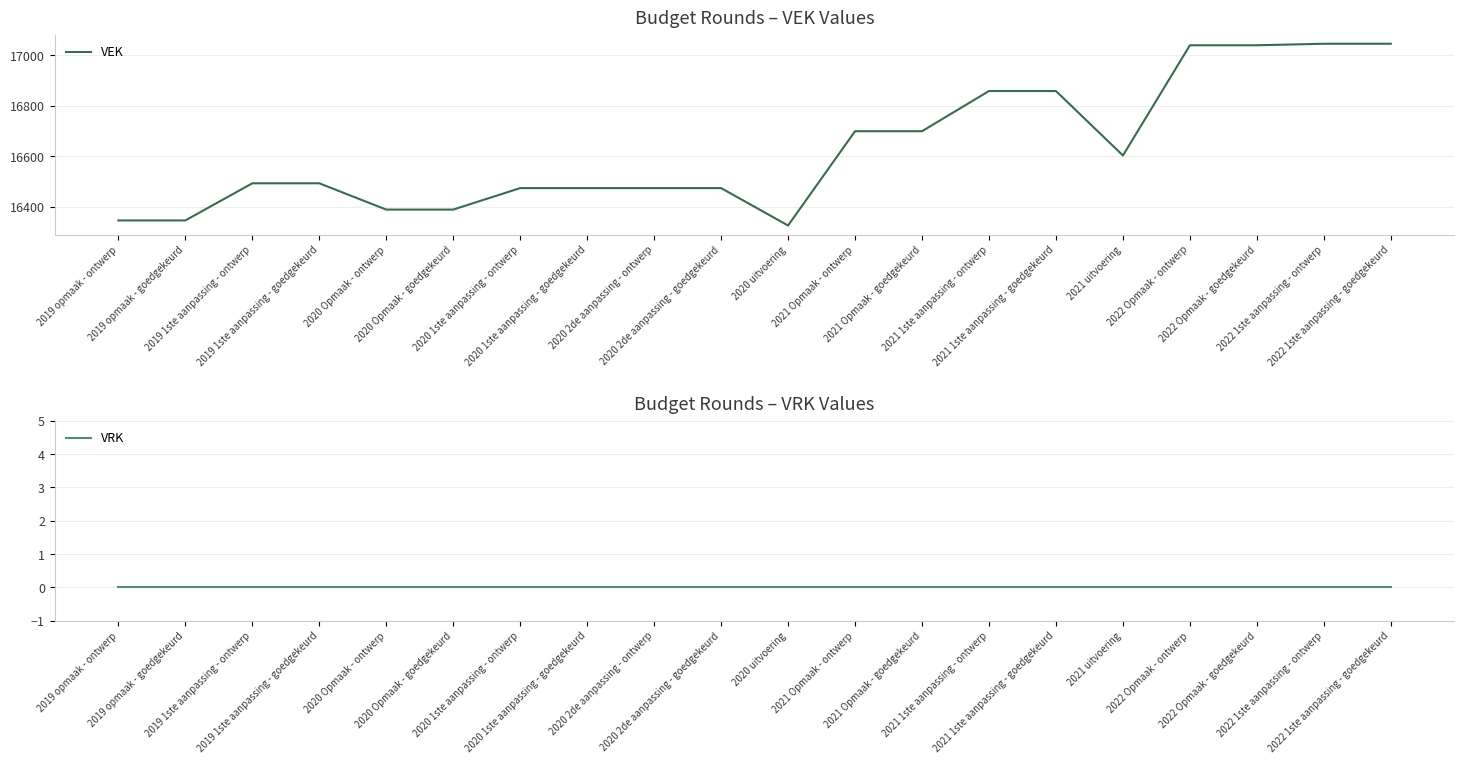

Which series changed the most between 2022 Opmaak - goedgekeurd and 2022 1ste aanpassing - goedgekeurd?

VEK